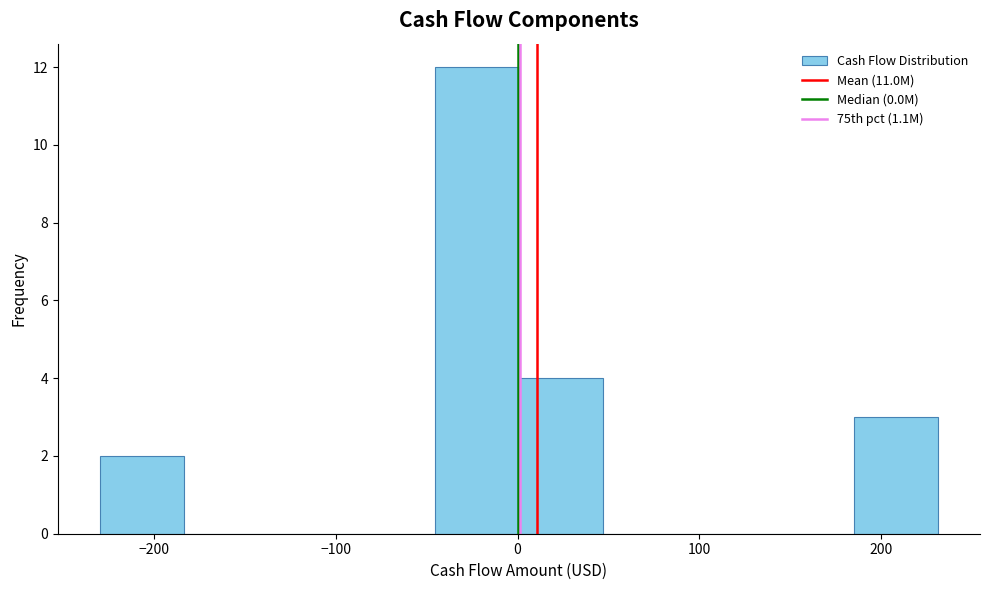

Reading left to right, transcribe this chart: for each bar, give the range it covers on the x-axis and its height. Neither the bar edges nor the heights are printed on the chart, so give them approximately, as read against the axes.

-230 to -180: 2
-180 to -140: 0
-140 to -90: 0
-90 to -50: 0
-50 to 0: 12
0 to 50: 4
50 to 90: 0
90 to 140: 0
140 to 190: 0
190 to 230: 3